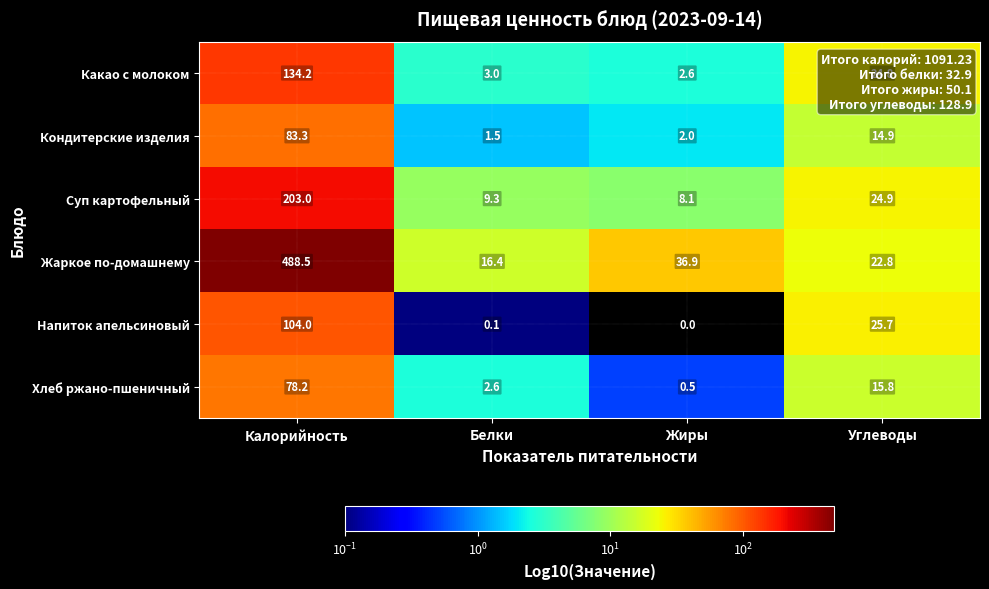

What is the difference between the highest and lowest values at Жиры?

36.9